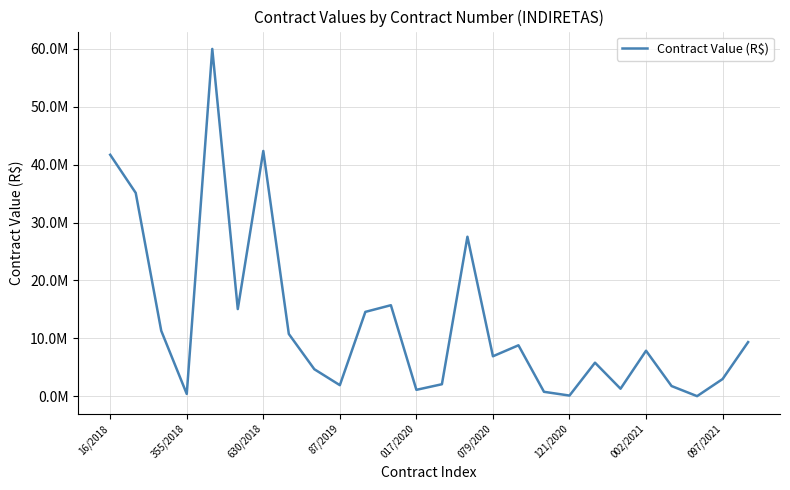

Is this an area chart (filled region under the line)?

No